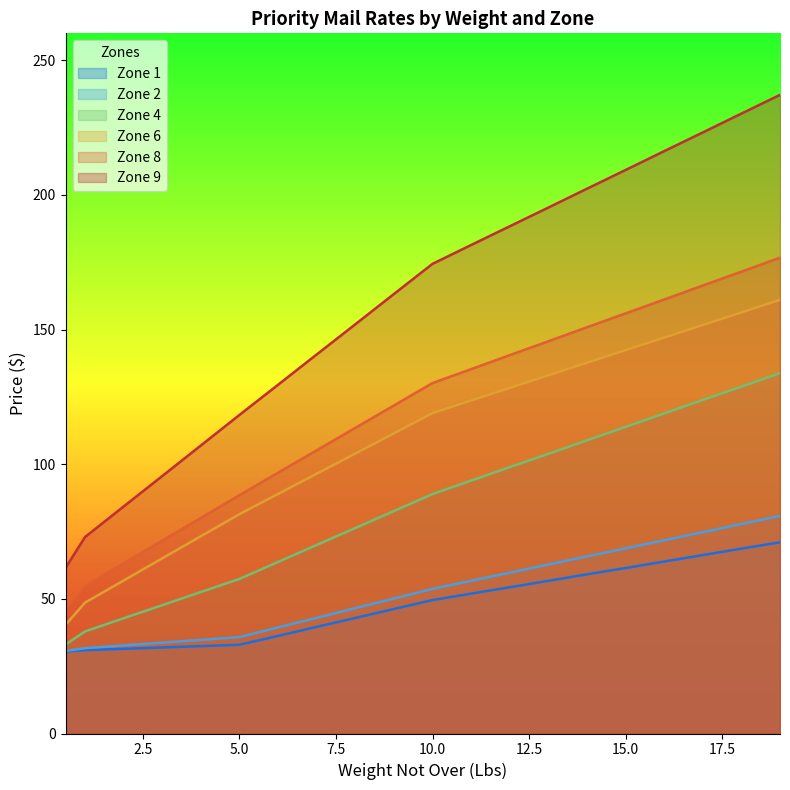

What is the difference between the maximum and second lowest values in the Zone 9 series?

164.2